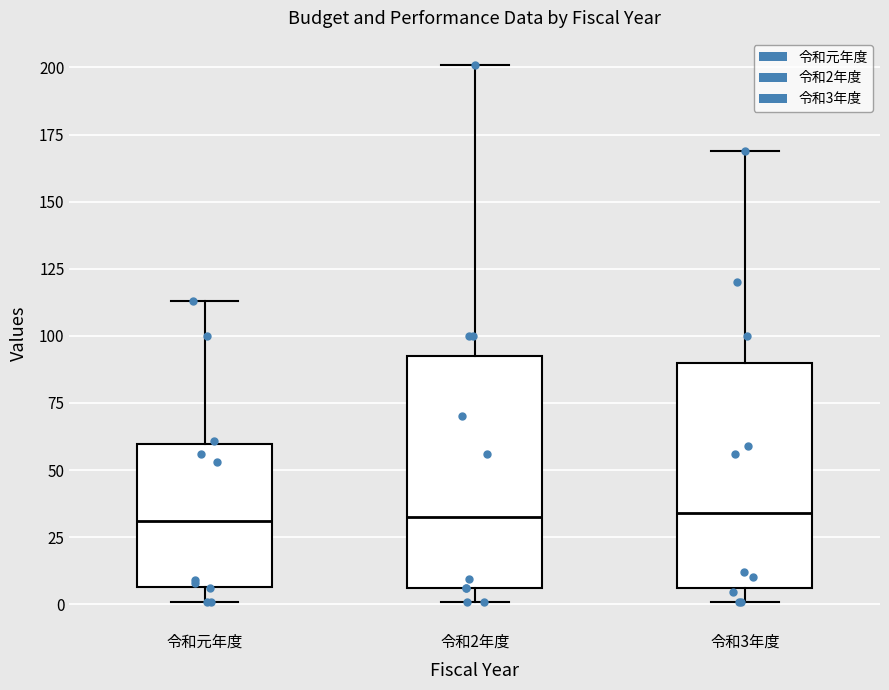

Reading left to right, transcribe this box plot: for each box, give where its median line is, the range the box spans, and where its two whiskers end, as read against the y-axis. The values are not printed on the chart, so give them approximately, as read against the axis.

令和元年度: median 30, box 5 to 60, whiskers 0 to 115
令和2年度: median 35, box 5 to 95, whiskers 0 to 200
令和3年度: median 35, box 5 to 90, whiskers 0 to 170